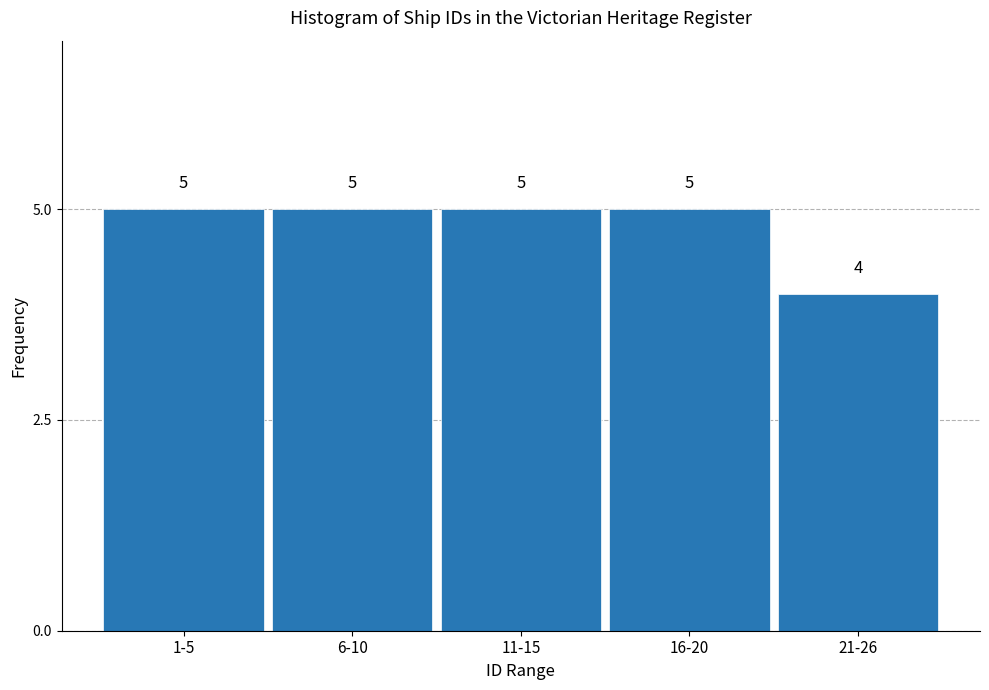

Reading right to left, extract all data points from this chart.

4	5	5	5	5